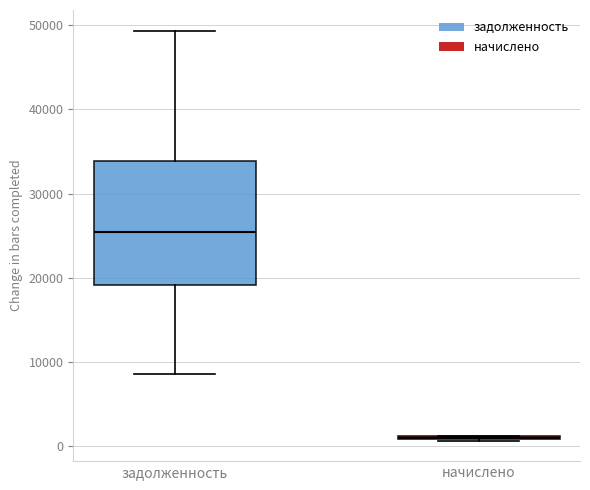

Where does the median line of the box for задолженность sit on the y-axis? The values are not printed on the chart, so give them approximately, as read against the axis.

25000